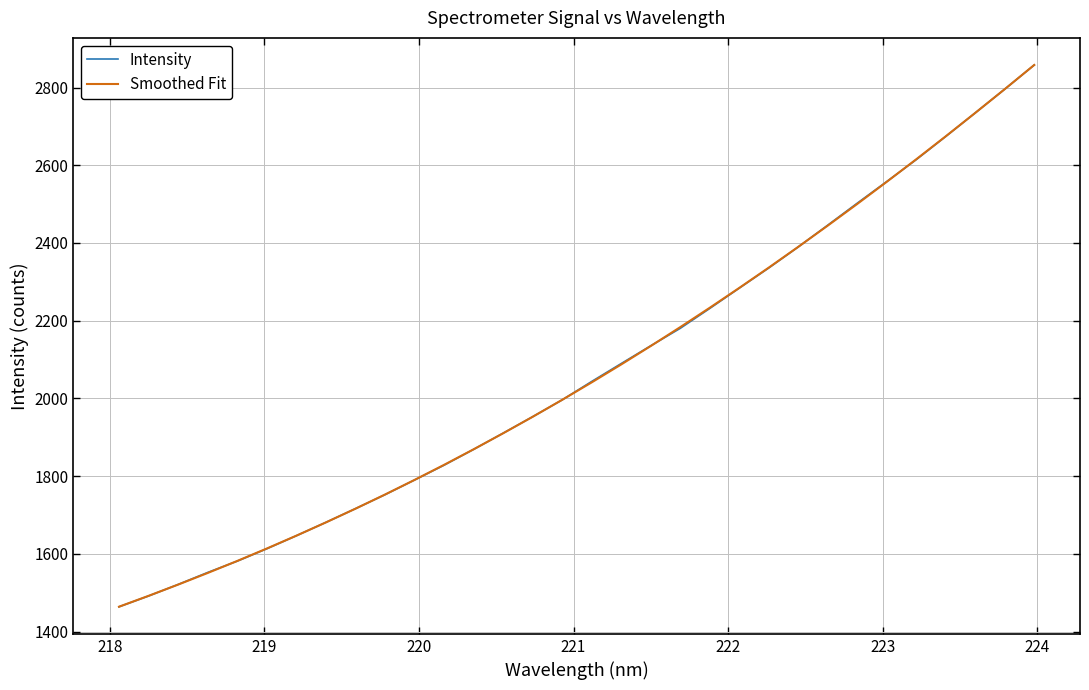

What is the smallest value displayed?

1463.7